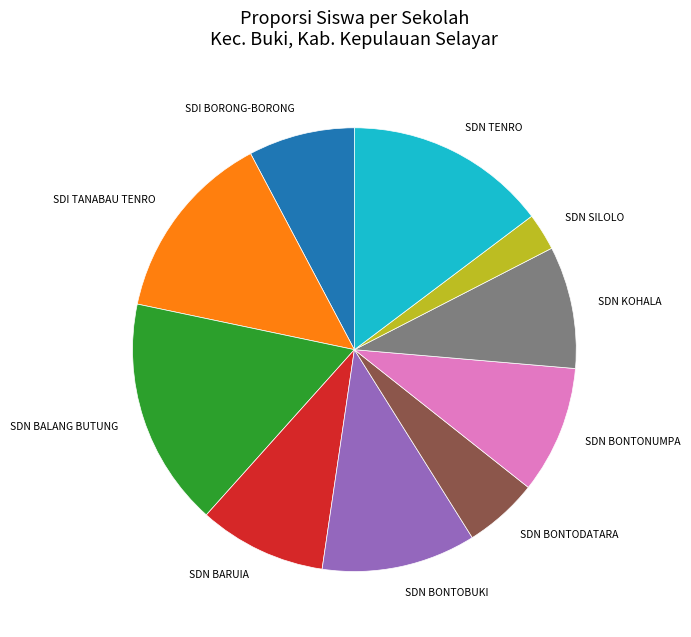

What is the ratio of the value at SDN BARUIA to the value at SDN BALANG BUTUNG?

0.6